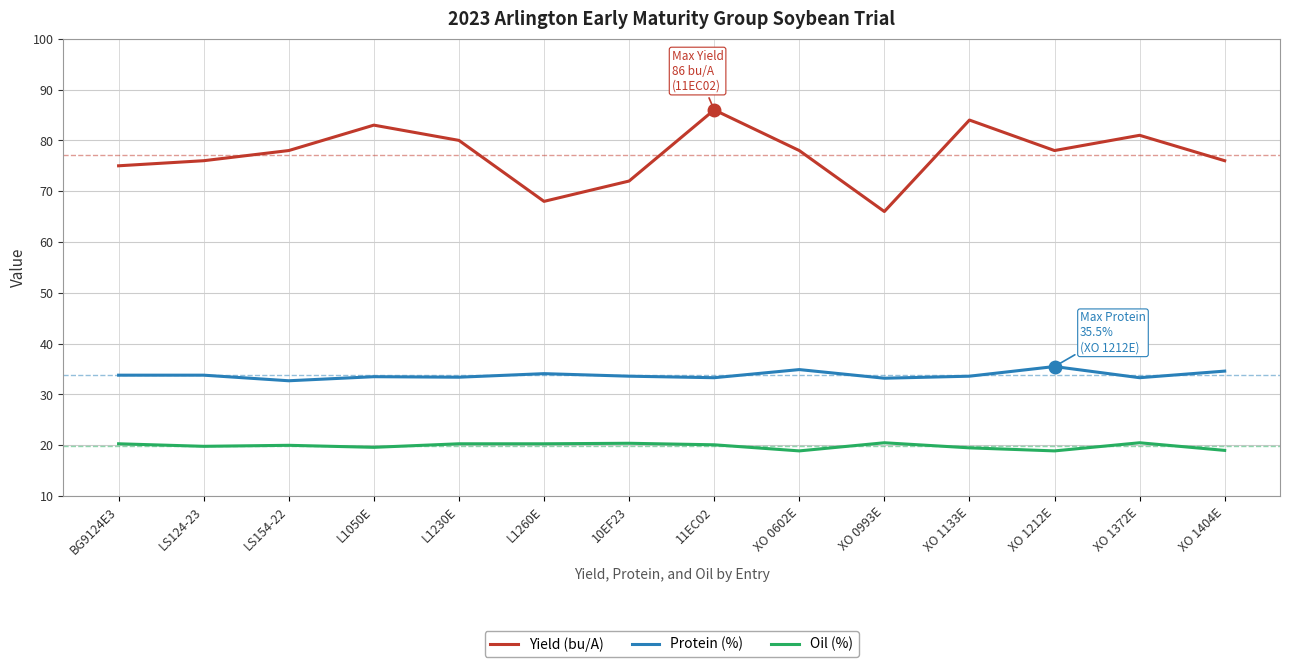

At L1260E, list the series in order from smallest to largest.

Oil (%), Protein (%), Yield (bu/A)